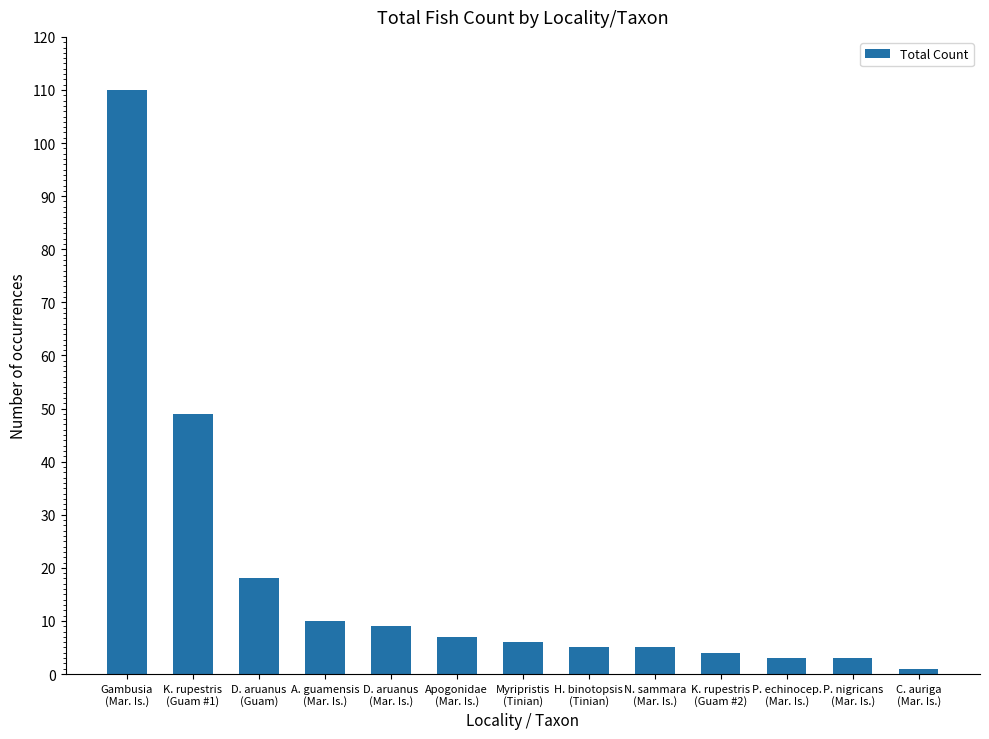

Reading left to right, transcribe all the data shown in this chart.

110	49	18	10	9	7	6	5	5	4	3	3	1